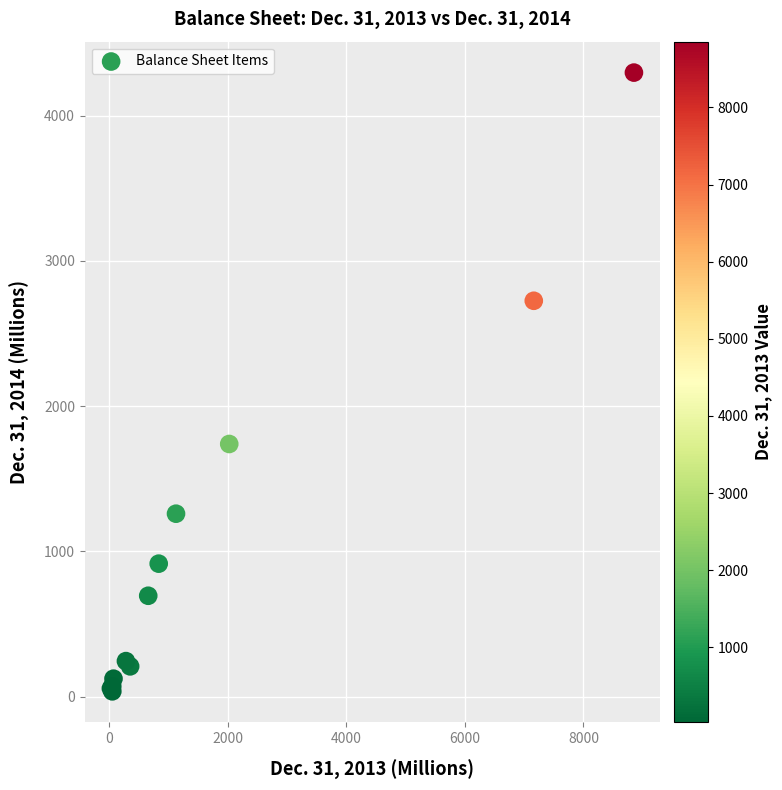

What Y value in the scatter plot is closest to 2166?

1739